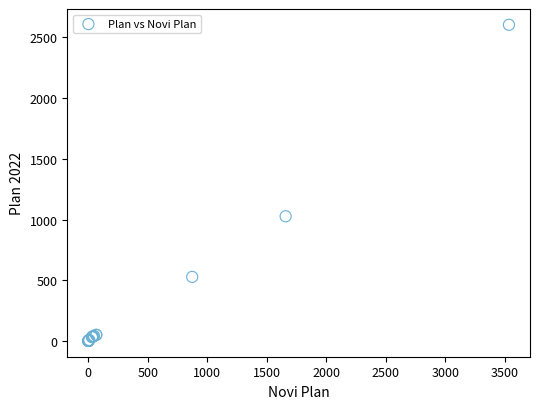

What Y value in the scatter plot is closest to 1302?

1027.1